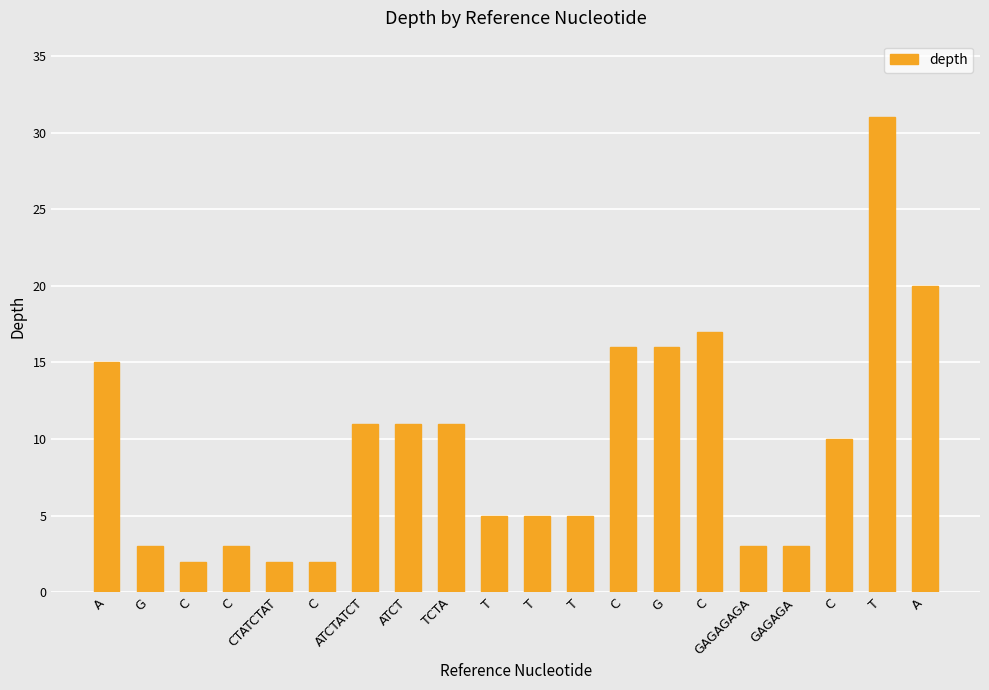

How many bars are there in total?

20